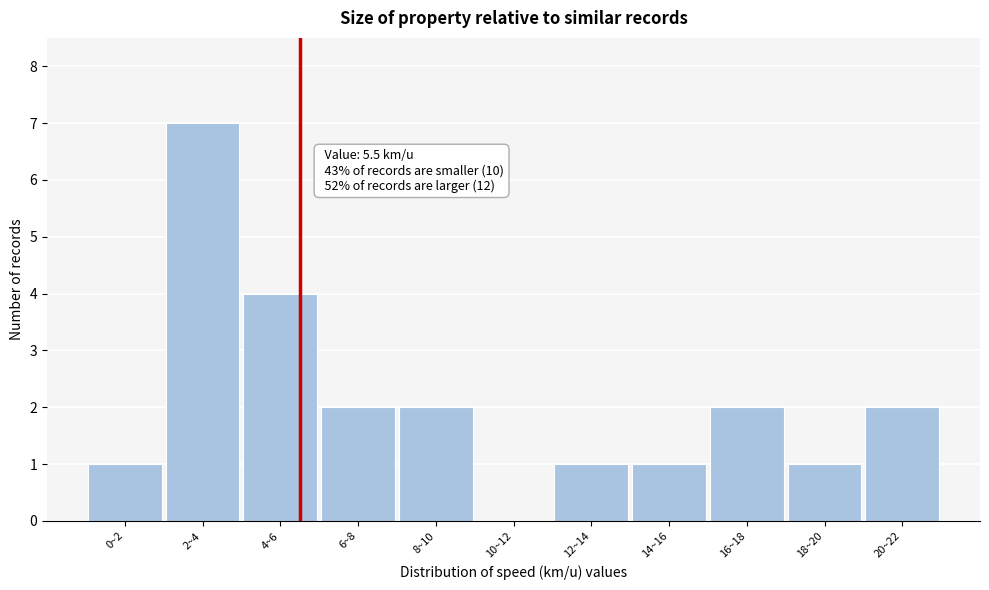

Reading left to right, transcribe all the data shown in this chart.

0~2=1	2~4=7	4~6=4	6~8=2	8~10=2	10~12=0	12~14=1	14~16=1	16~18=2	18~20=1	20~22=2